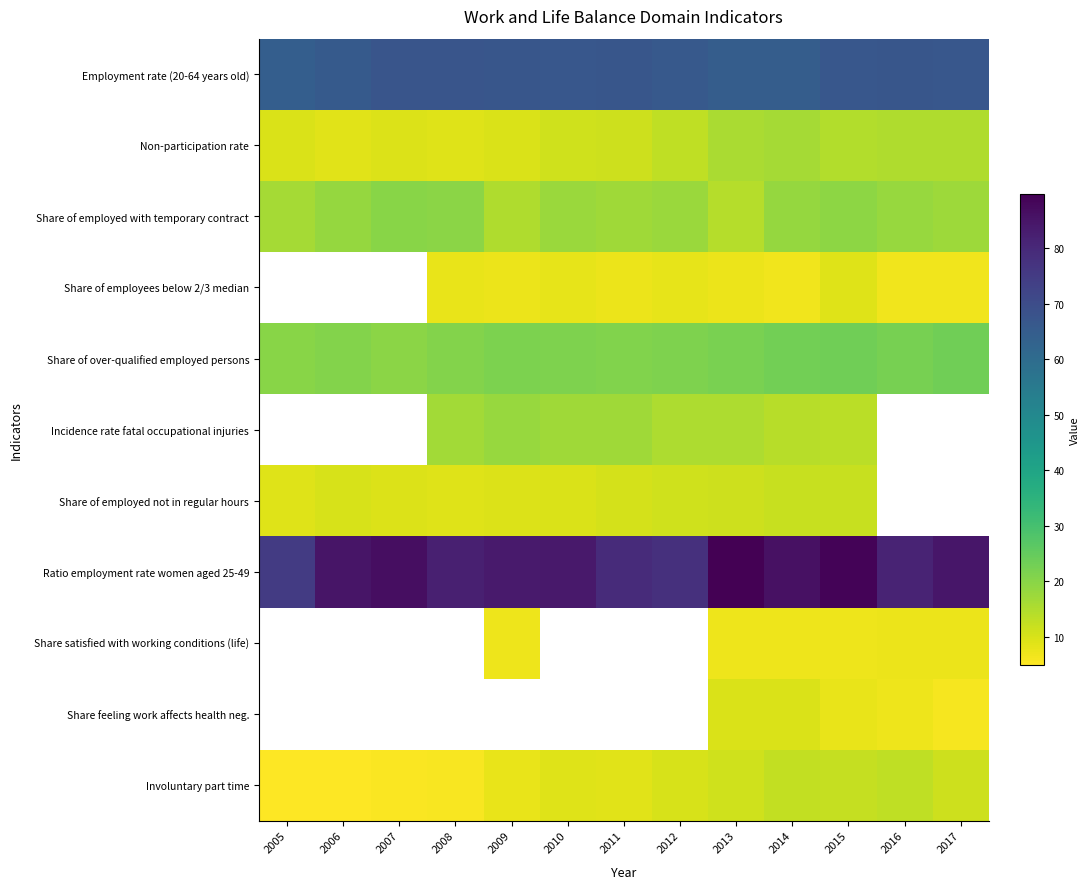

At which label does Involuntary part time first exceed 9?

2012